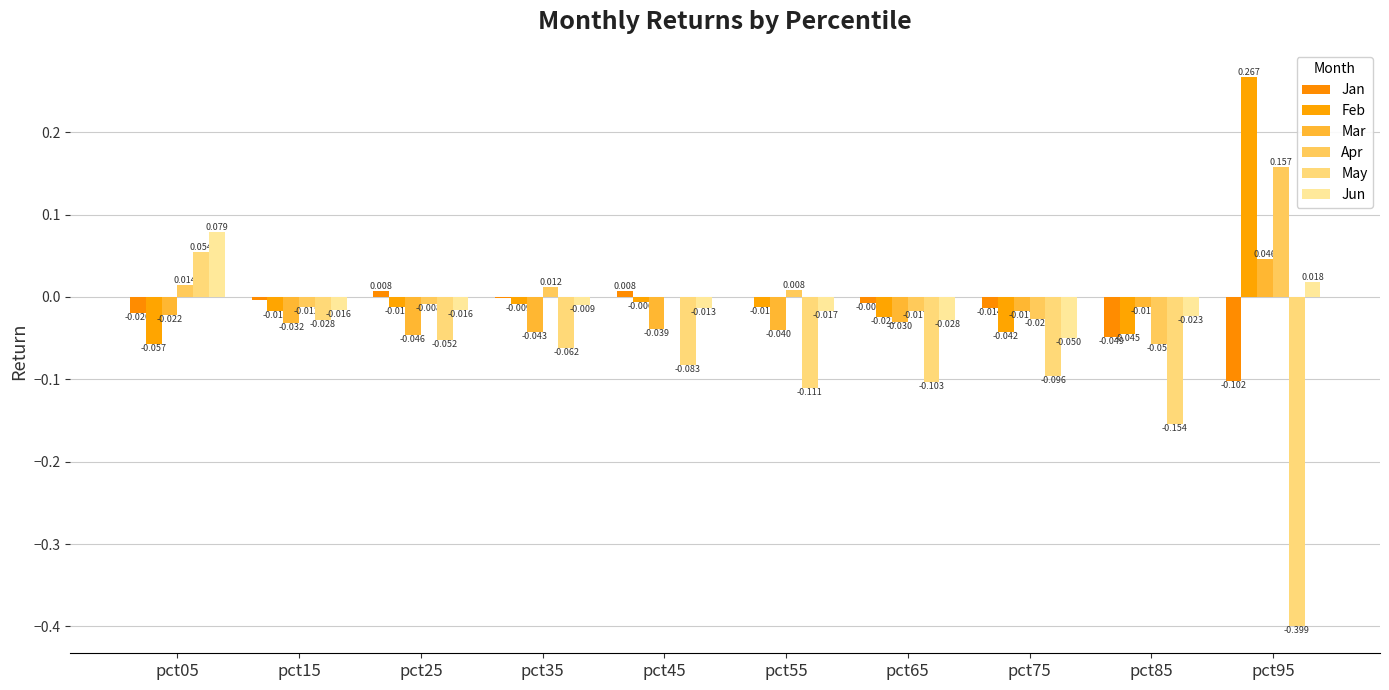

Reading left to right, transcribe all the data shown in this chart.

Jan: -0.0	-0.0	0.0	-0.0	0.0	-0.0	-0.0	-0.0	-0.0	-0.1
Feb: -0.1	-0.0	-0.0	-0.0	-0.0	-0.0	-0.0	-0.0	-0.0	0.3
Mar: -0.0	-0.0	-0.0	-0.0	-0.0	-0.0	-0.0	-0.0	-0.0	0.0
Apr: 0.0	-0.0	-0.0	0.0	-0.0	0.0	-0.0	-0.0	-0.1	0.2
May: 0.1	-0.0	-0.1	-0.1	-0.1	-0.1	-0.1	-0.1	-0.2	-0.4
Jun: 0.1	-0.0	-0.0	-0.0	-0.0	-0.0	-0.0	-0.0	-0.0	0.0